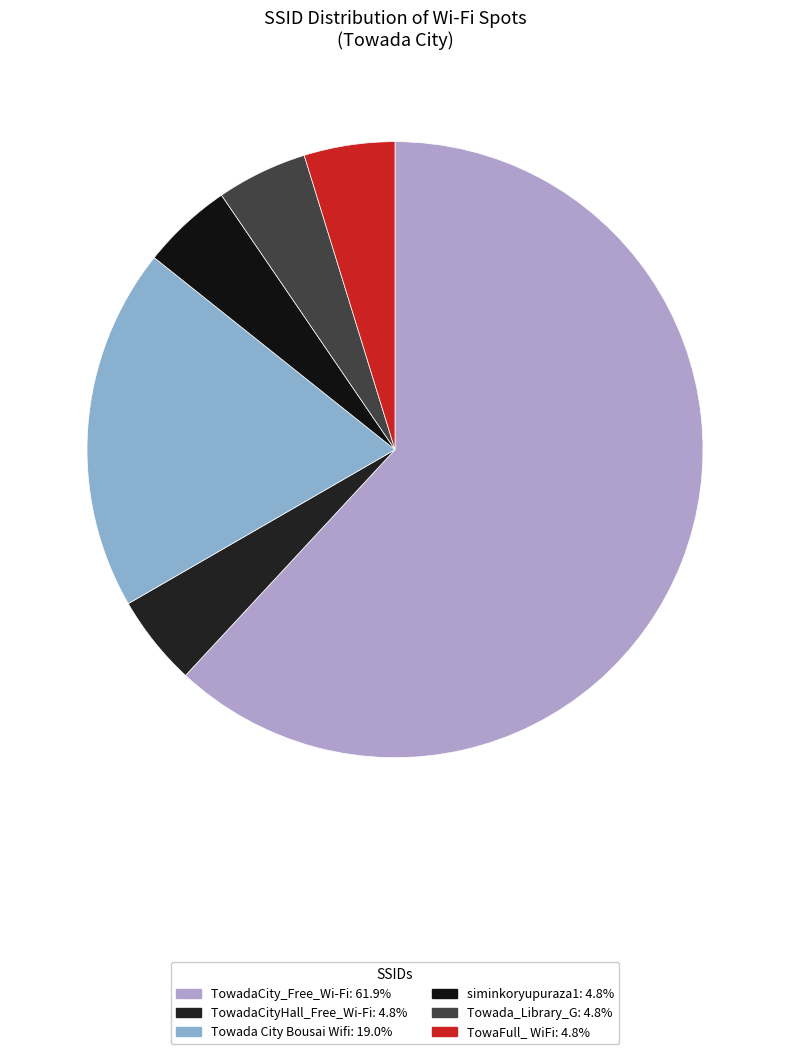

Which slice is the largest?

TowadaCity_Free_Wi-Fi